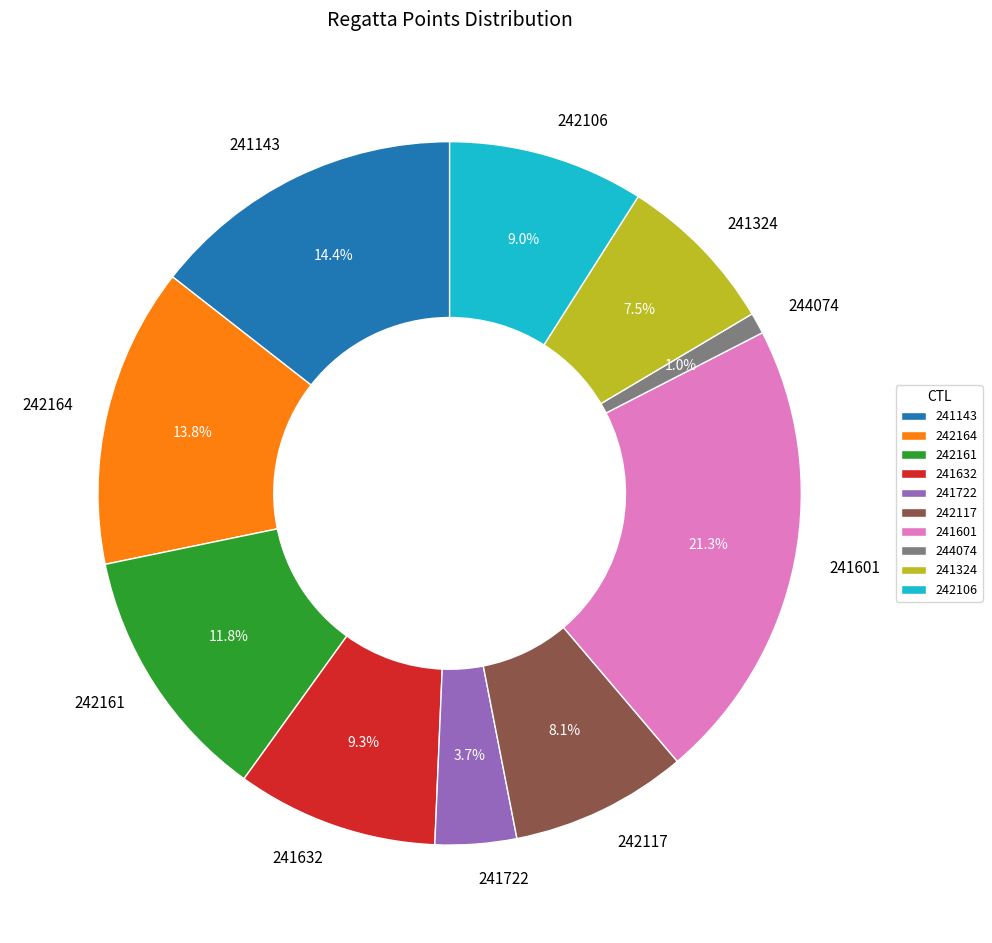

How much of the chart is everything except 242106?

91.0%